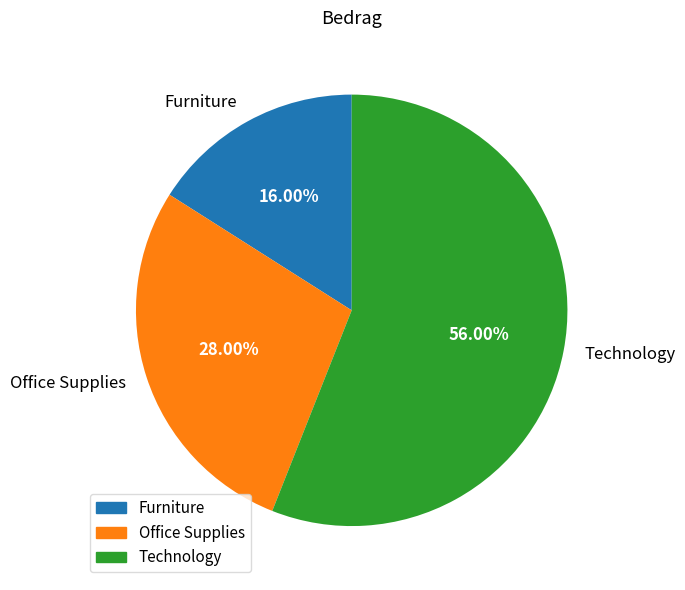

Do Furniture and Technology together represent more than half of the pie?

Yes